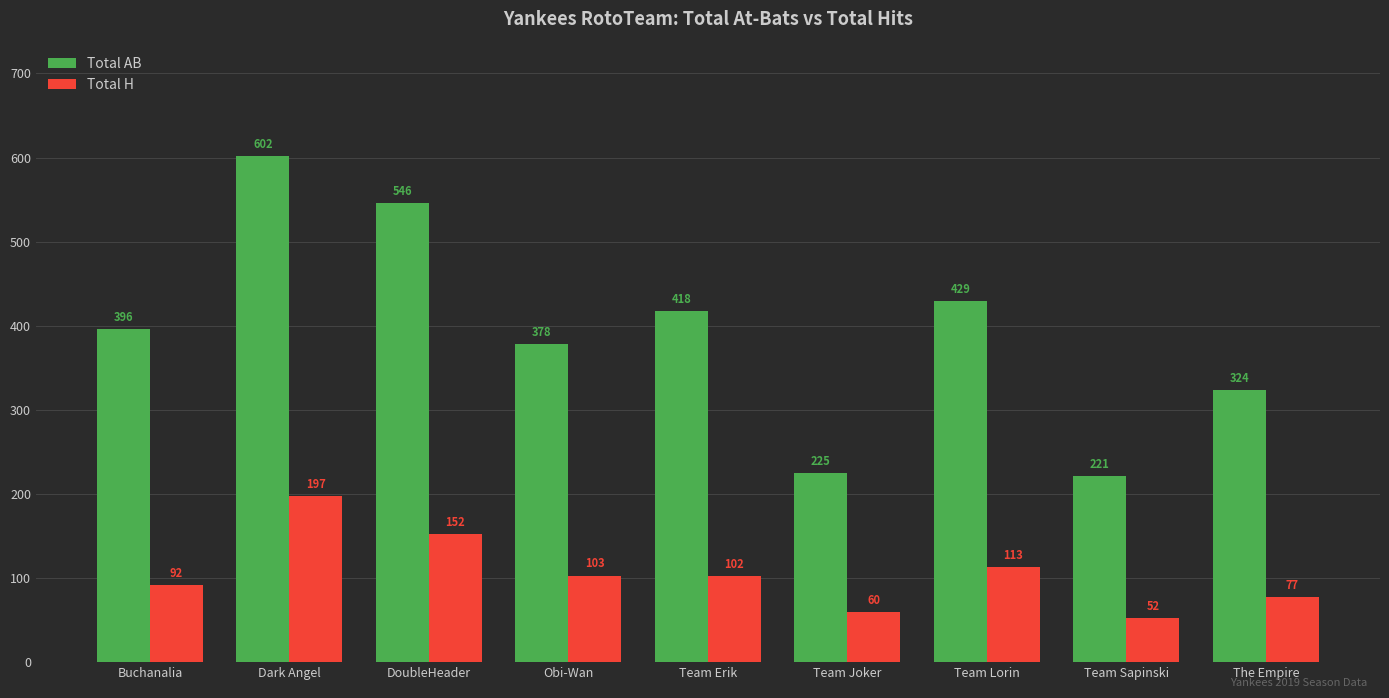

At which label is Total H closest to 124?

Team Lorin